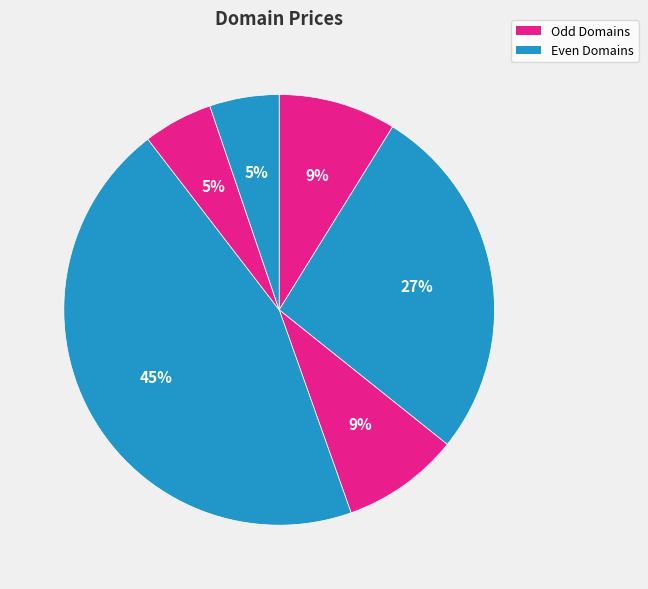

How many slices are in this pie chart?

6